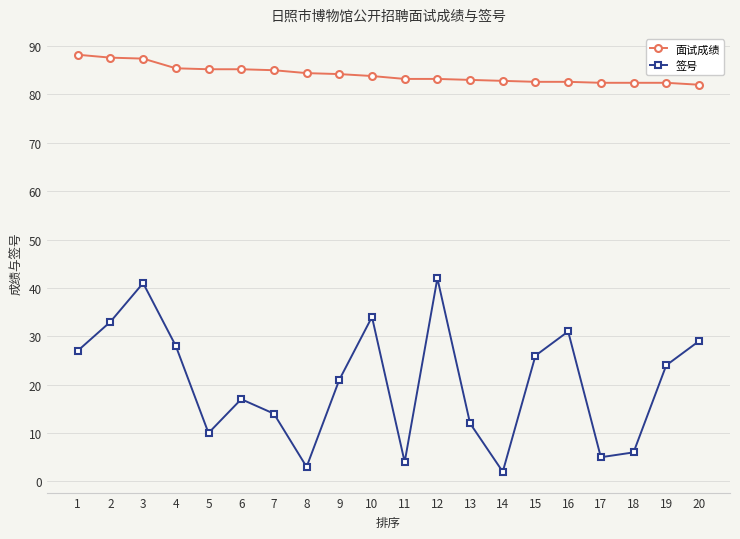

Is this an area chart (filled region under the line)?

No